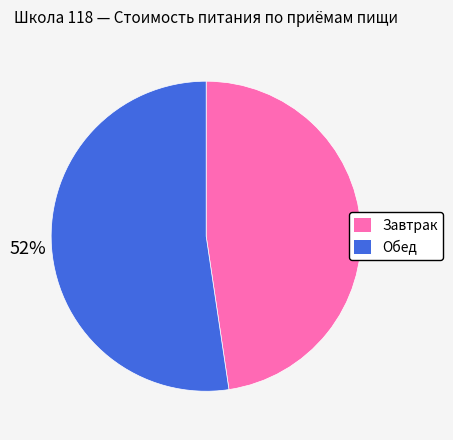

To the nearest percent, what is the combined percentage of Завтрак and Обед?

100%